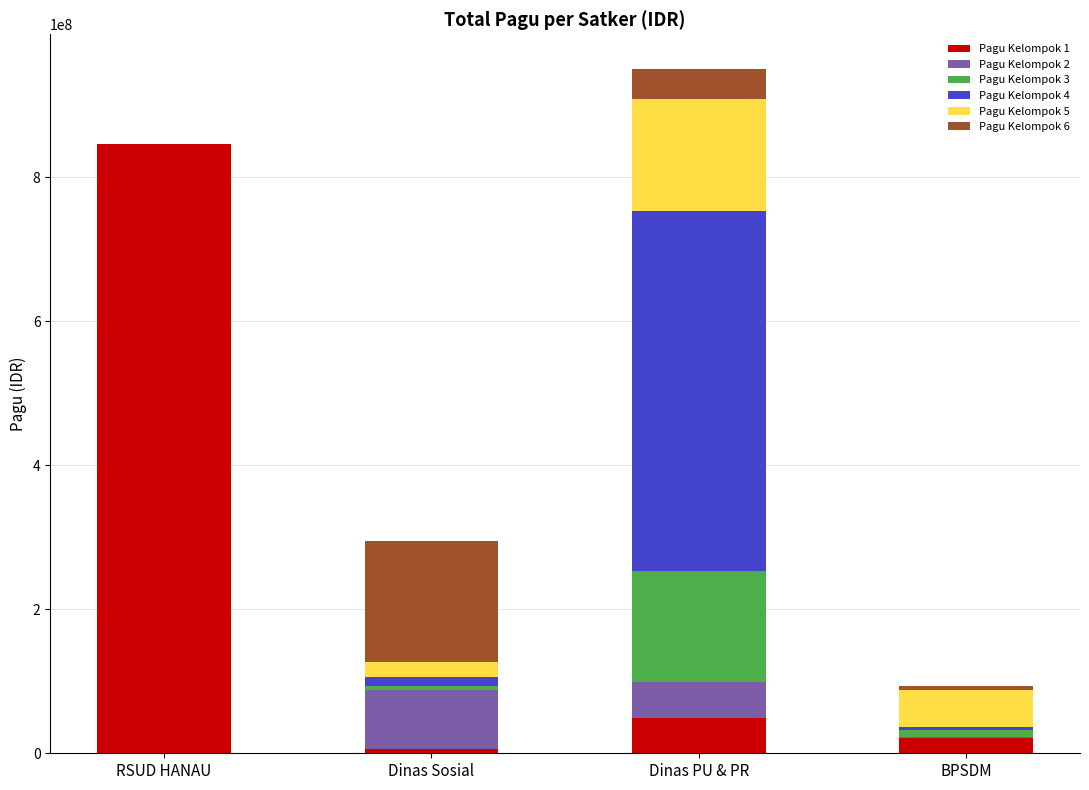

Which category has the highest value in the Pagu Kelompok 1 series?

RSUD HANAU